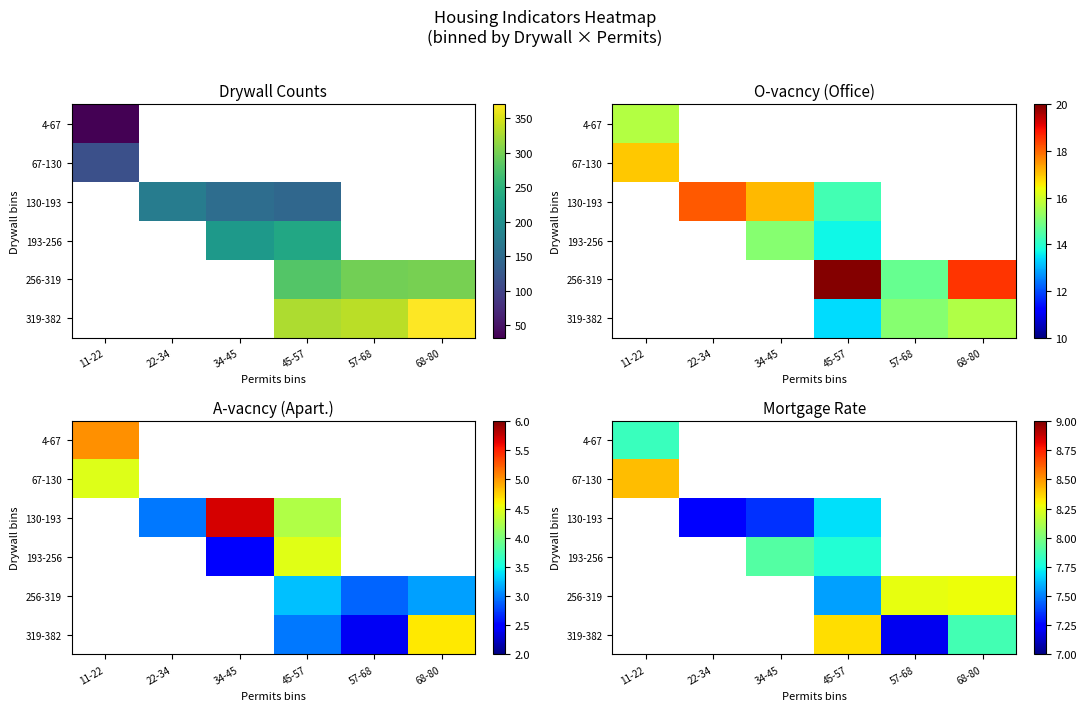

At 34-45, list the series in order from largest to smallest.

193-256, 256-319, 319-382, 4-67, 67-130, 130-193